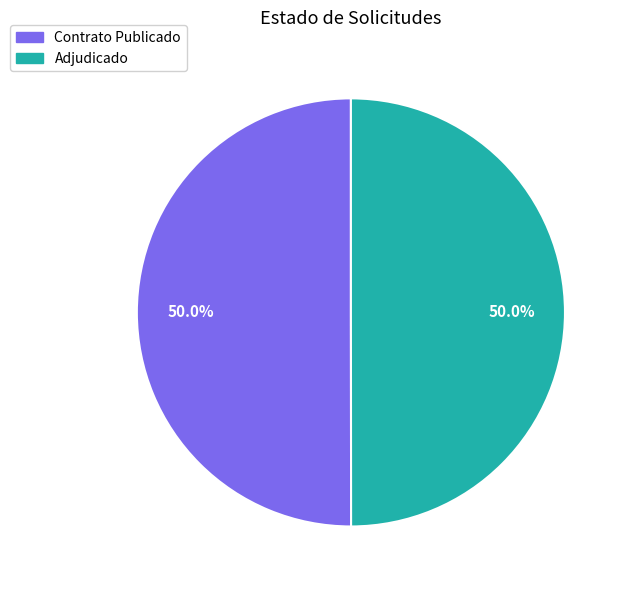

What portion of the pie excludes Contrato Publicado?

50.0%